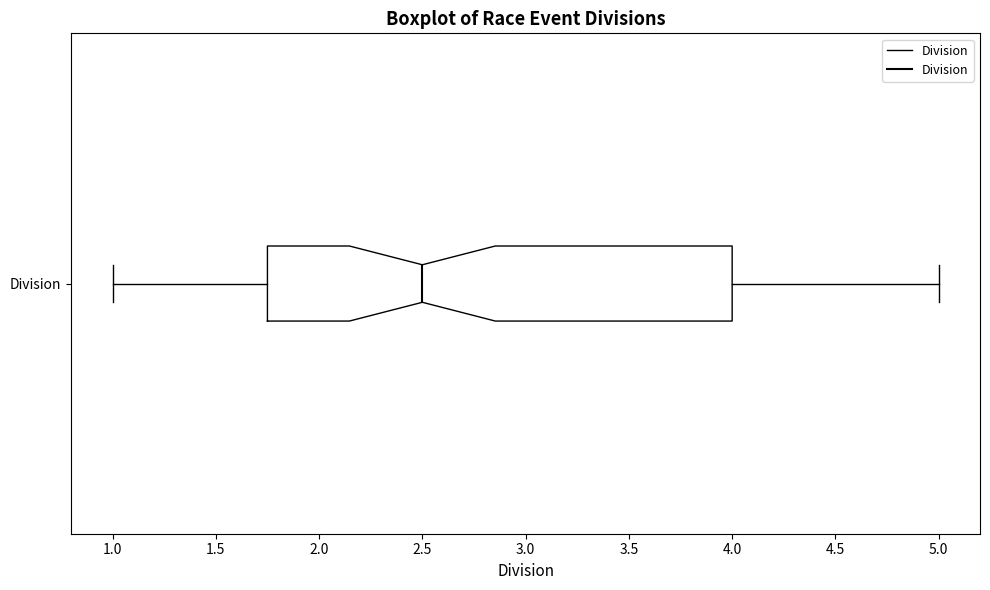

Where is the left edge of the box for Division on the x-axis? The values are not printed on the chart, so give them approximately, as read against the axis.

1.75